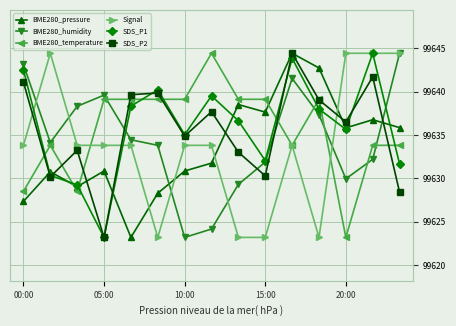

Does the chart have visible grid lines?

Yes